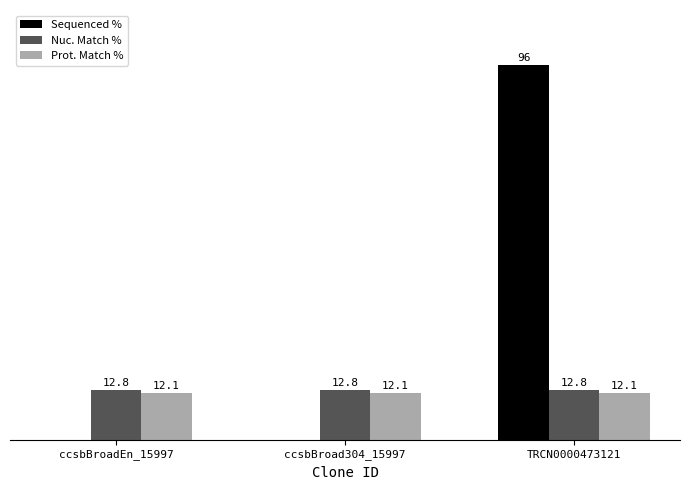

Which series changed the most between ccsbBroadEn_15997 and TRCN0000473121?

Sequenced %